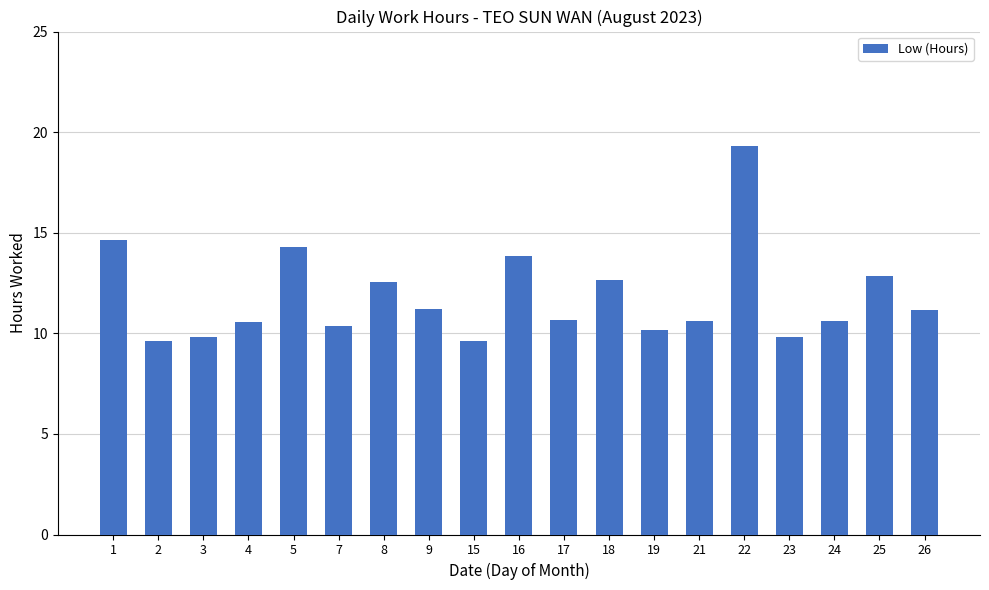

What is the change in value from 19 to 22?

+9.1